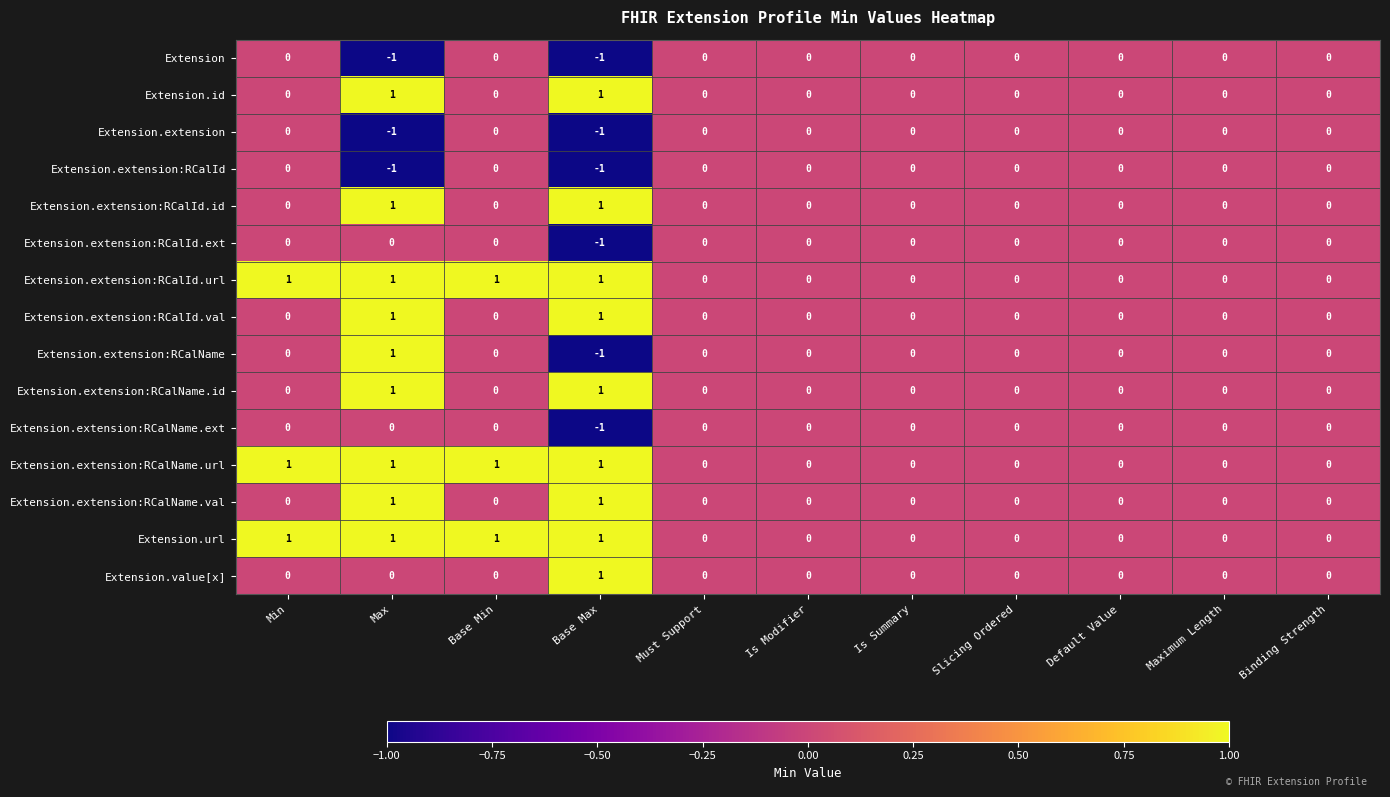

The value of Extension.extension:RCalId.url at Is Summary is 0. True or false?

True